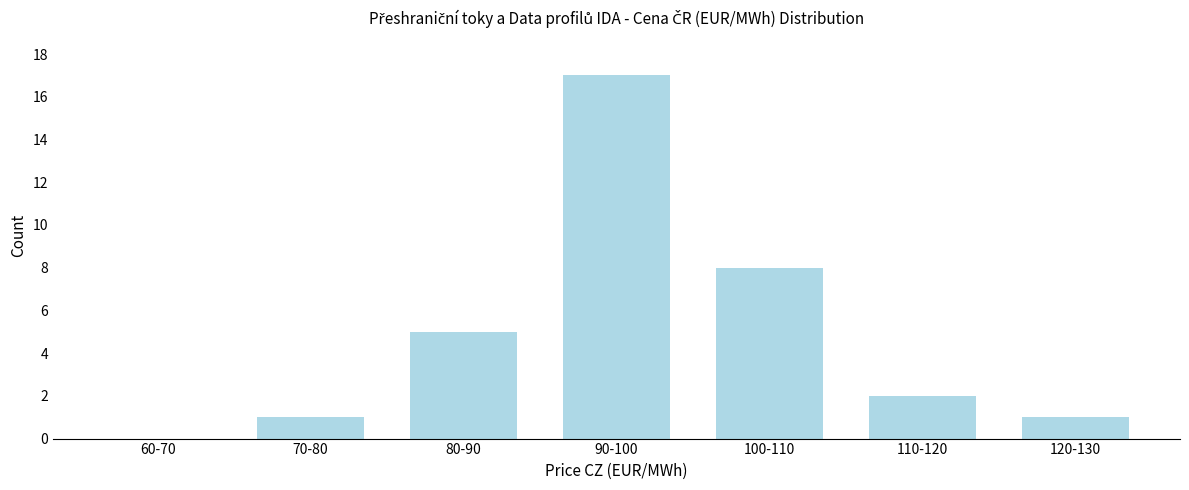

Reading right to left, extract all data points from this chart.

120-130=1	110-120=2	100-110=8	90-100=17	80-90=5	70-80=1	60-70=0